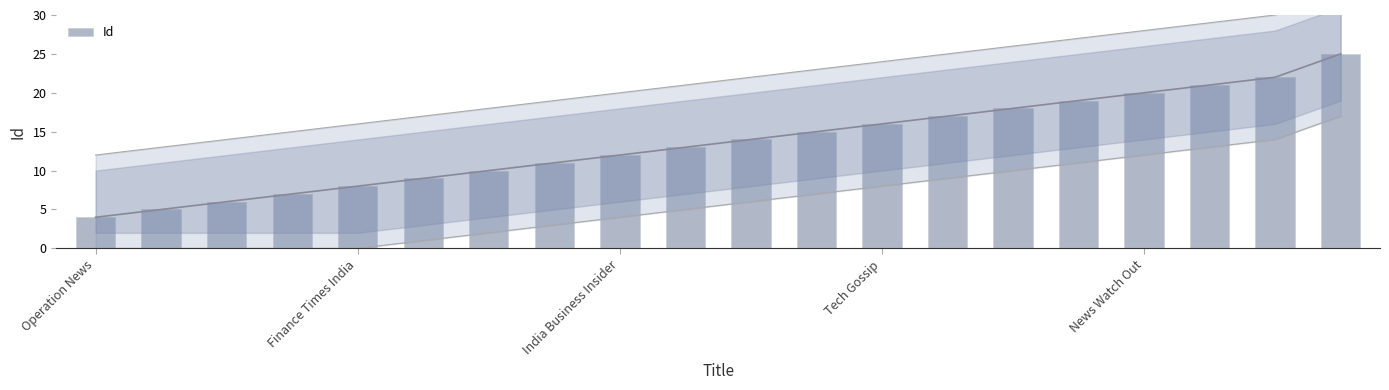

Reading left to right, transcribe all the data shown in this chart.

4	5	6	7	8	9	10	11	12	13	14	15	16	17	18	19	20	21	22	25